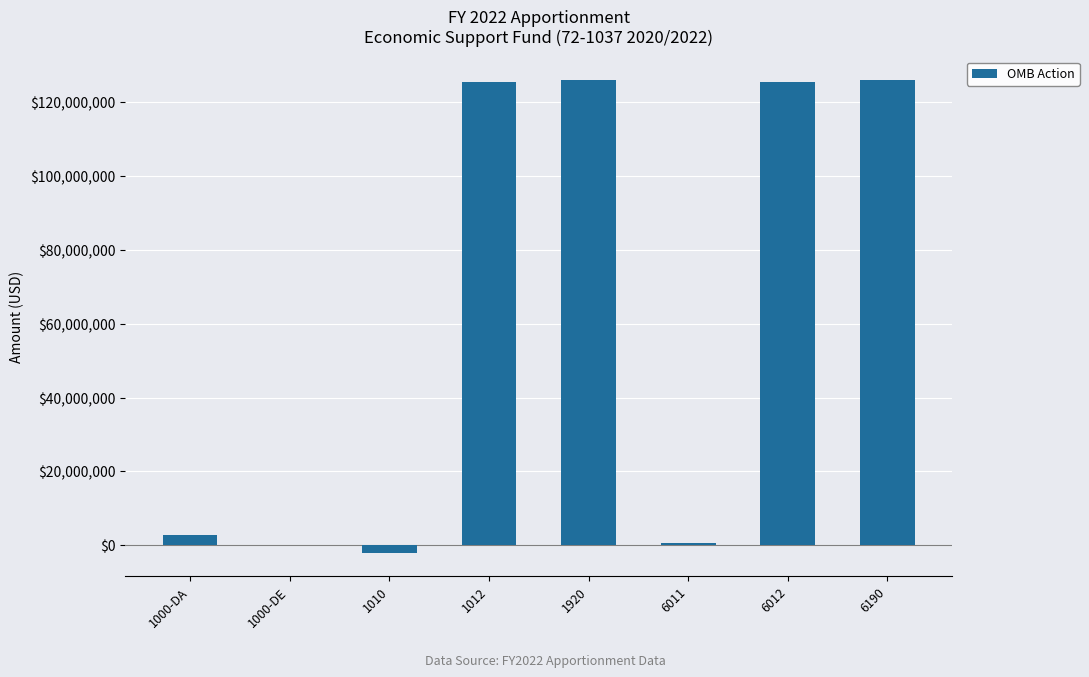

What is the sum of all values?

504248796